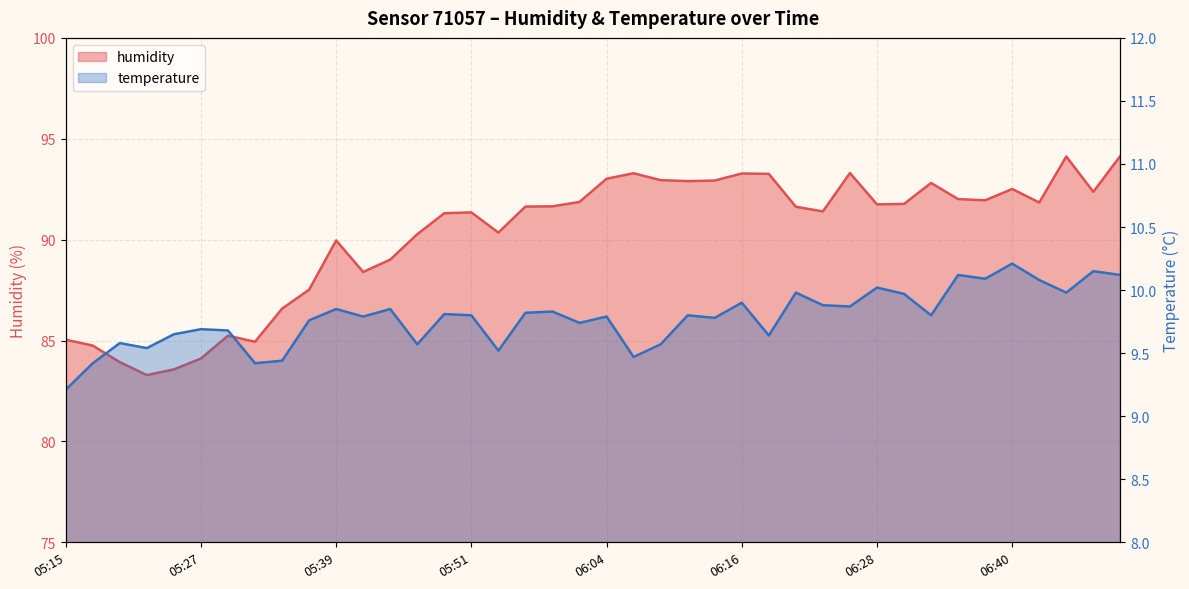

At how many categories does at least one series exceed 11?

40